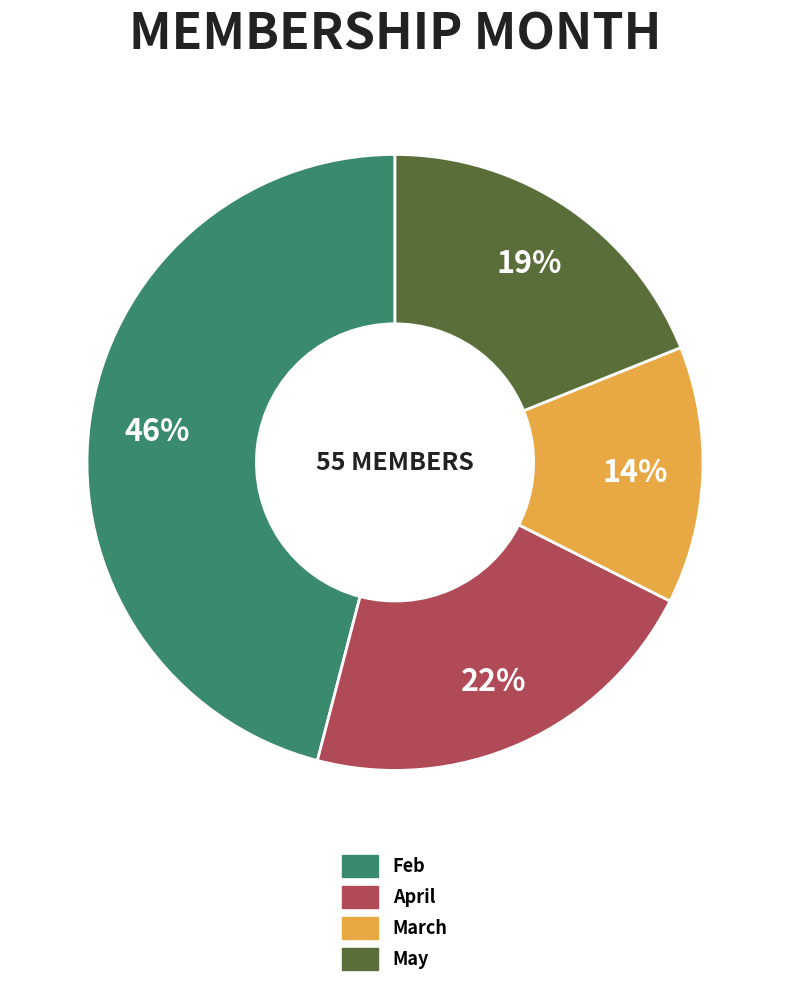

Which slice is the smallest?

March